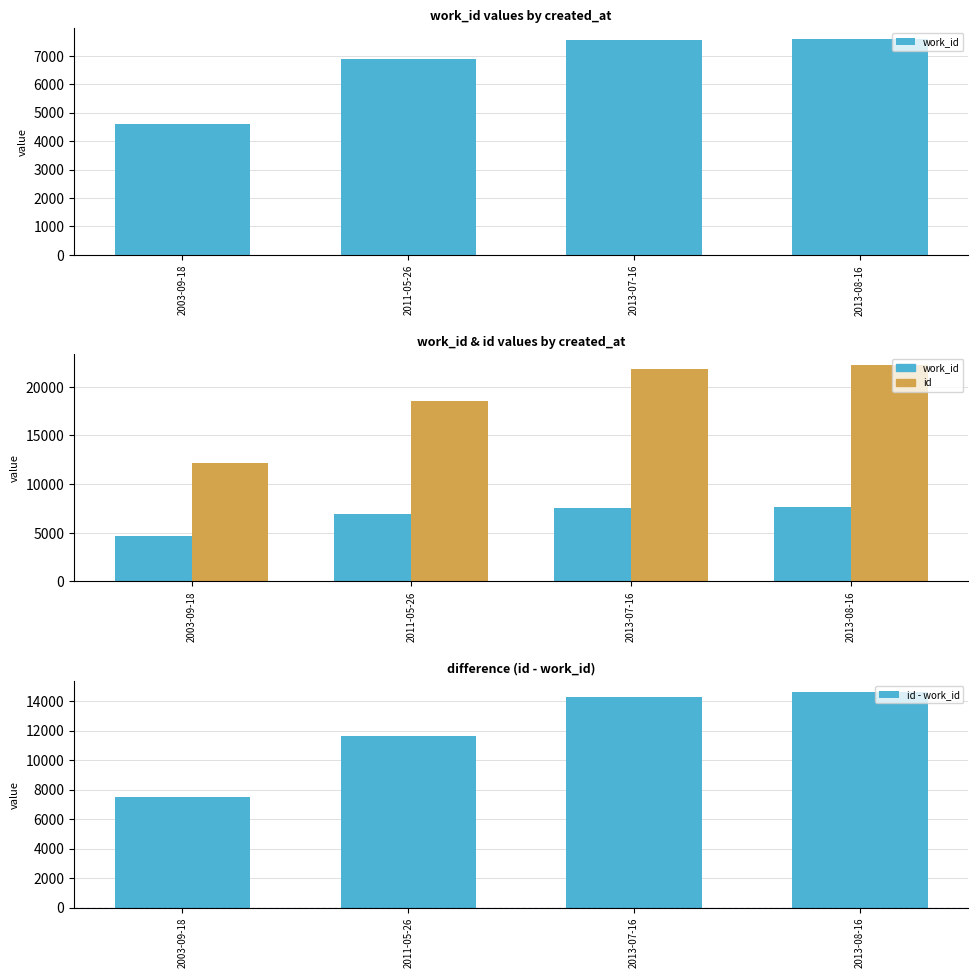

Reading right to left, extract all data points from this chart.

work_id: 2013-08-16=7593	2013-07-16=7547	2011-05-26=6900	2003-09-18=4610
id: 2013-08-16=22233	2013-07-16=21823	2011-05-26=18546	2003-09-18=12134
id - work_id: 2013-08-16=14640	2013-07-16=14276	2011-05-26=11646	2003-09-18=7524